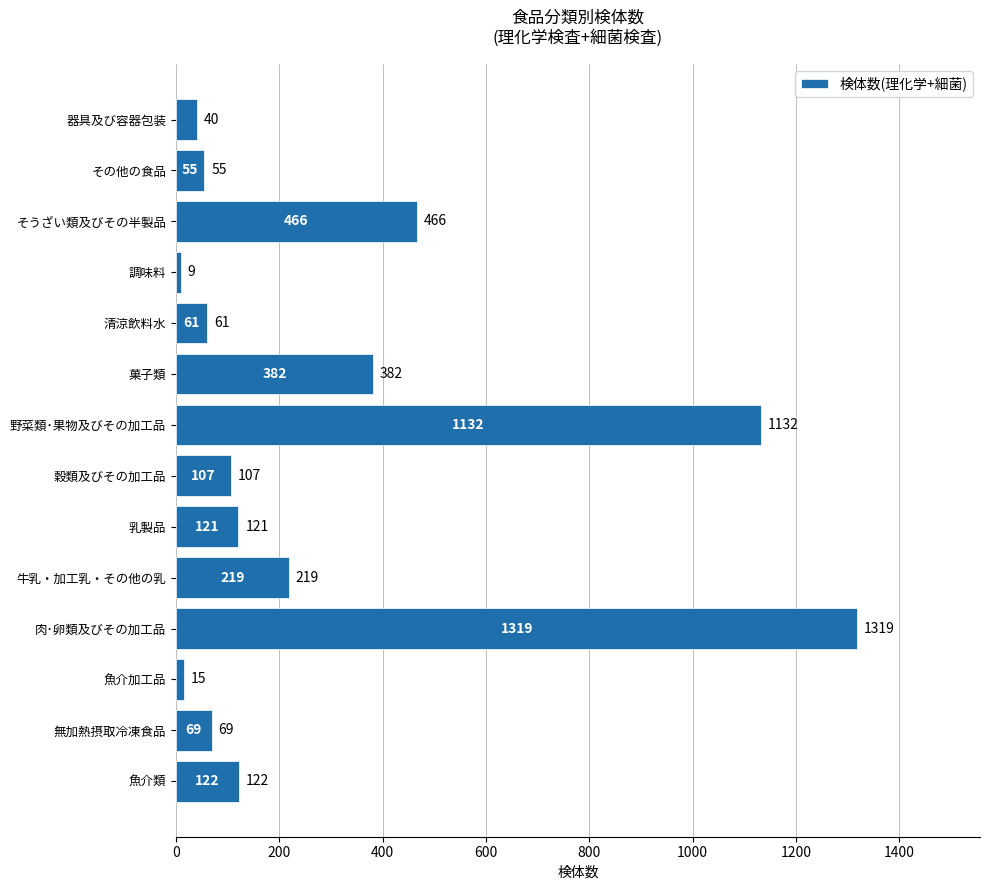

Rank the categories by value from lowest to highest.

調味料, 魚介加工品, 器具及び容器包装, その他の食品, 清涼飲料水, 無加熱摂取冷凍食品, 穀類及びその加工品, 乳製品, 魚介類, 牛乳・加工乳・その他の乳, 菓子類, そうざい類及びその半製品, 野菜類･果物及びその加工品, 肉･卵類及びその加工品